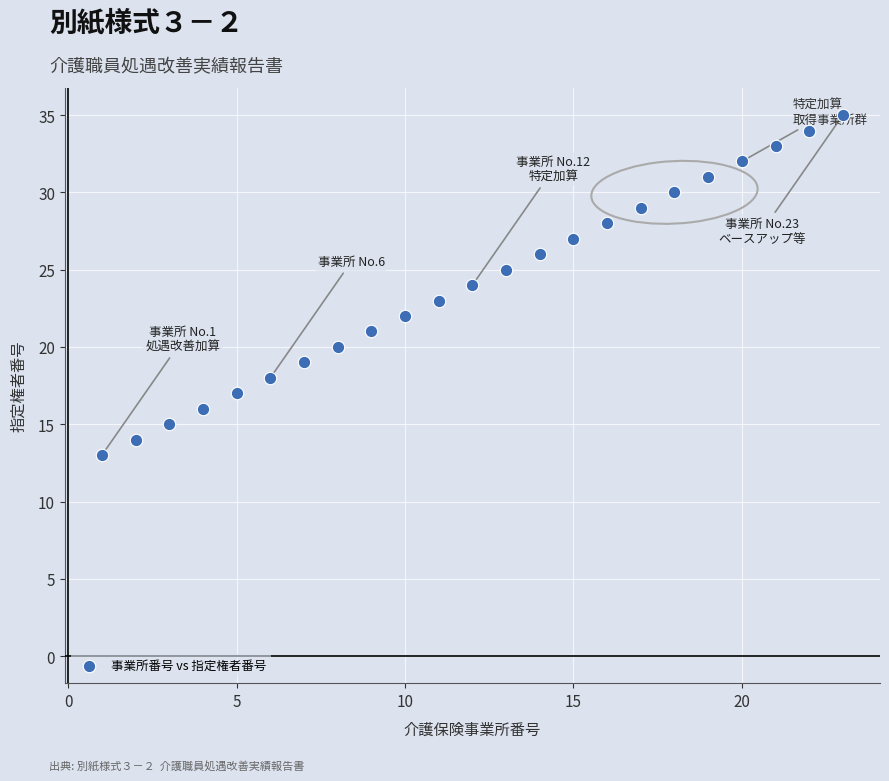

What is the range of X values (max minus min)?

22